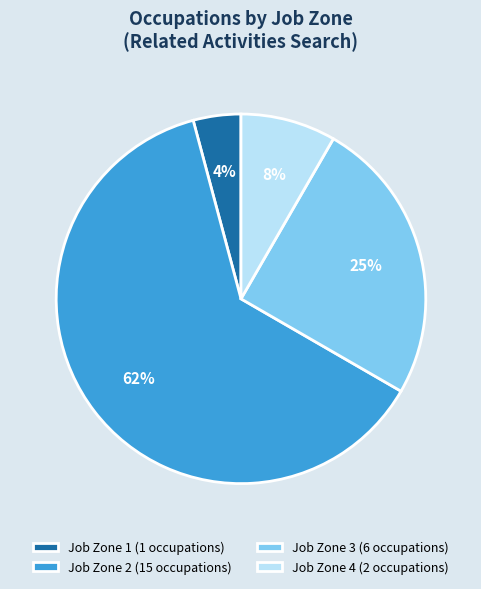

Rank the categories by value from lowest to highest.

Job Zone 1 (1 occupations), Job Zone 4 (2 occupations), Job Zone 3 (6 occupations), Job Zone 2 (15 occupations)